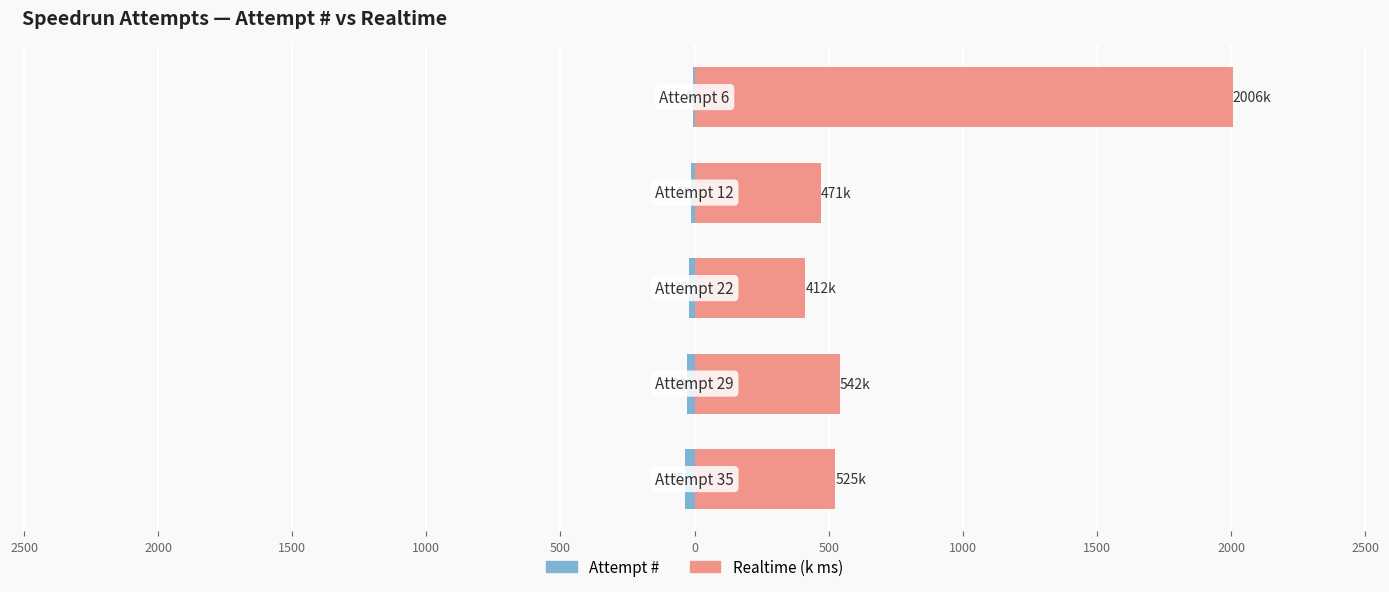

What is the value of the Realtime (k ms) bar at the 3rd from the left?

412.5